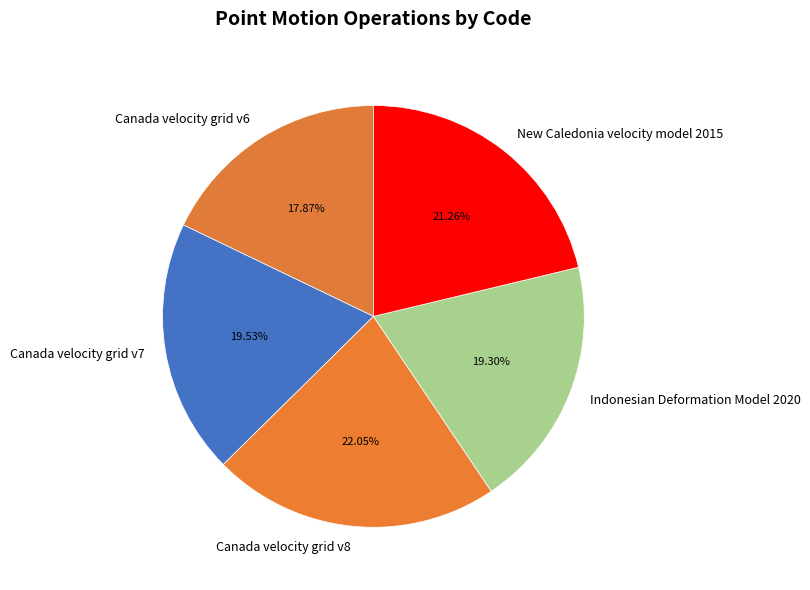

What percentage is the New Caledonia velocity model 2015 slice, to the nearest percent?

21%